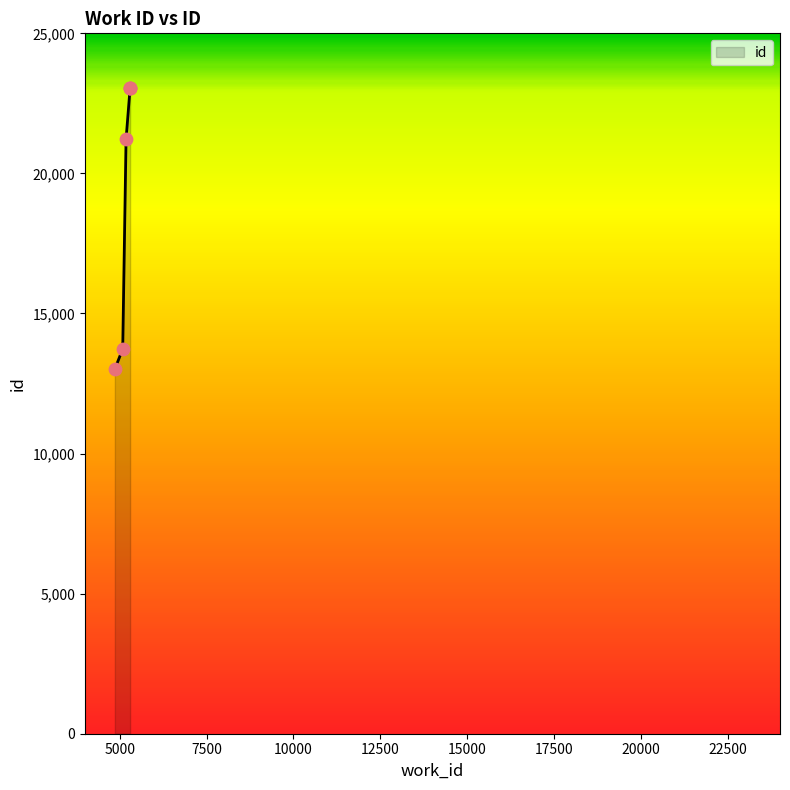

Approximately how many times larger is the value at 4862 compared to 5184?

0.6